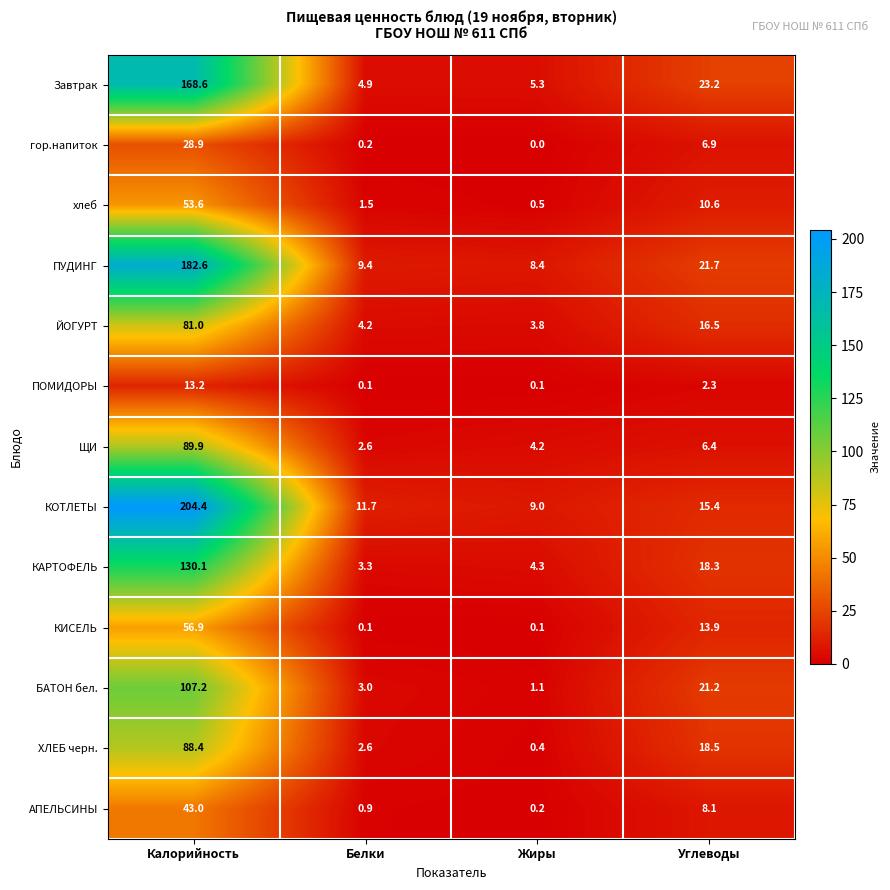

Rank the series at Углеводы from highest to lowest value.

Завтрак, ПУДИНГ, БАТОН бел., ХЛЕБ черн., КАРТОФЕЛЬ, ЙОГУРТ, КОТЛЕТЫ, КИСЕЛЬ, хлеб, АПЕЛЬСИНЫ, гор.напиток, ЩИ, ПОМИДОРЫ